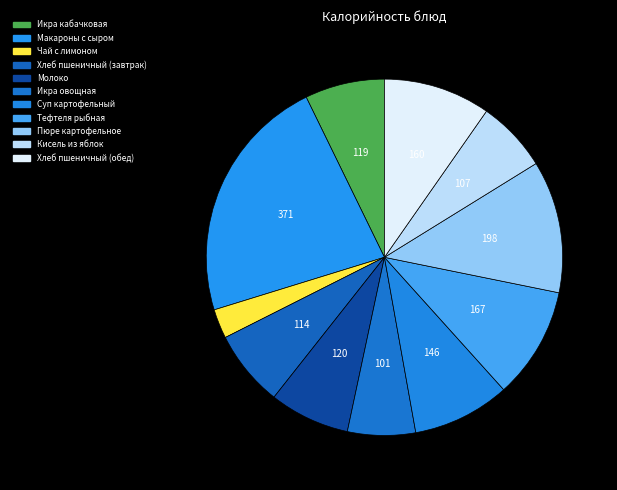

To the nearest percent, what portion does Икра кабачковая represent?

7%